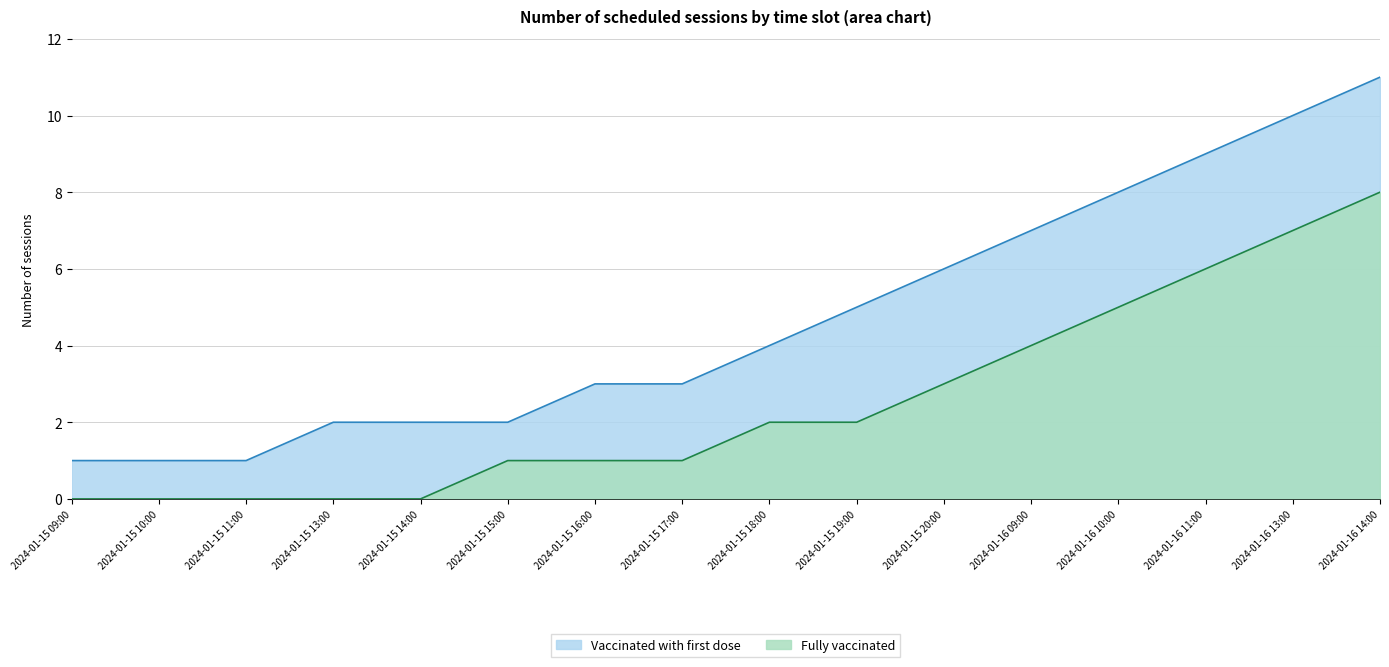

How many lines are shown in the chart?

2